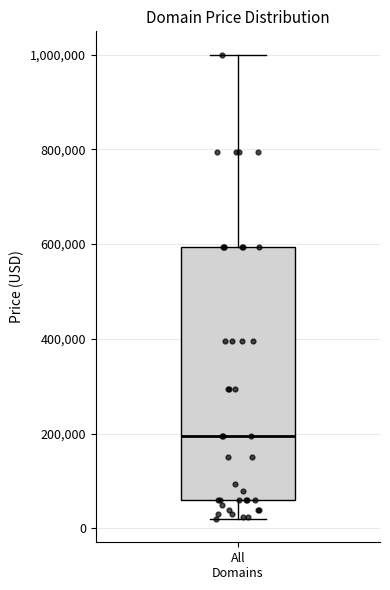

Read this box plot against the y-axis: the position of the median line, the range covered by the box, and the ends of both whiskers. The values are not printed on the chart, so give them approximately, as read against the axis.

median 200000, box 60000 to 600000, whiskers 20000 to 1000000